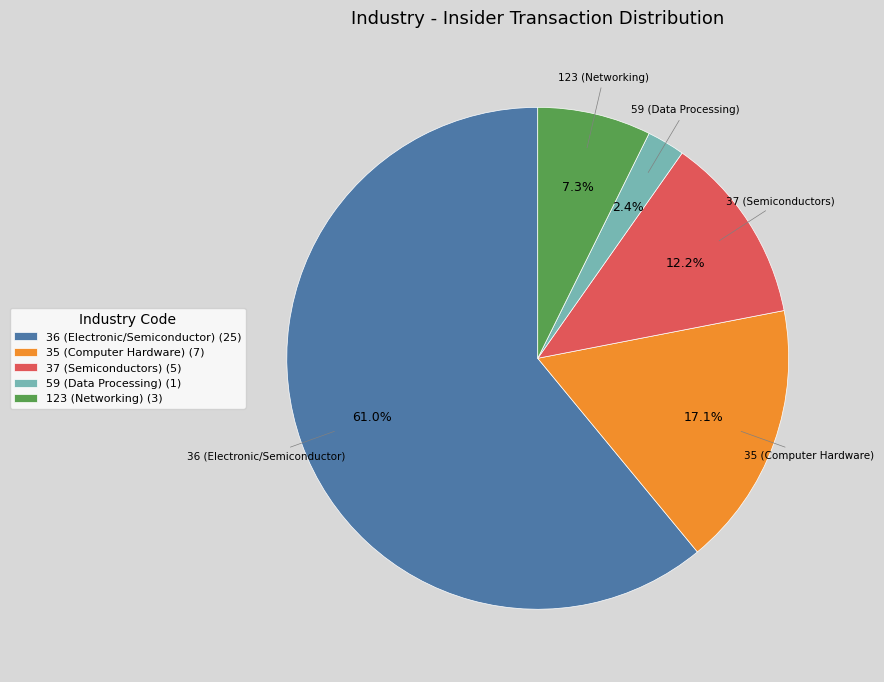

Combined, do 59 and 36 account for over 50%?

Yes